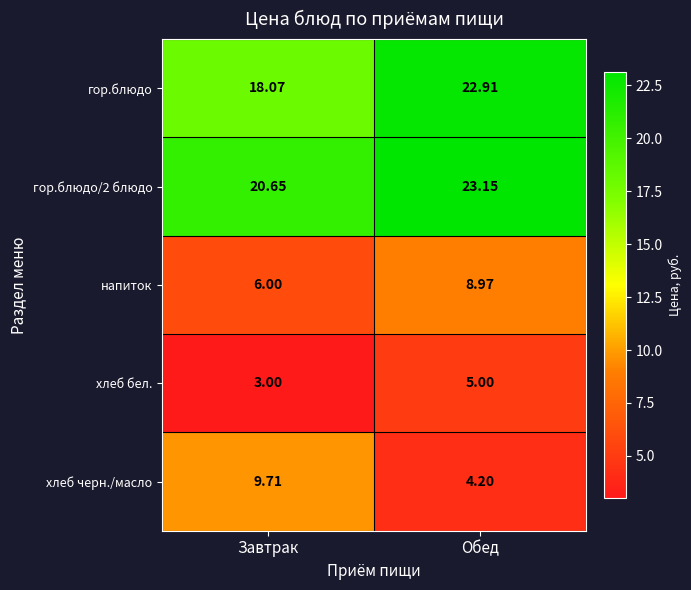

Which series changed the most between Завтрак and Обед?

хлеб черн./масло